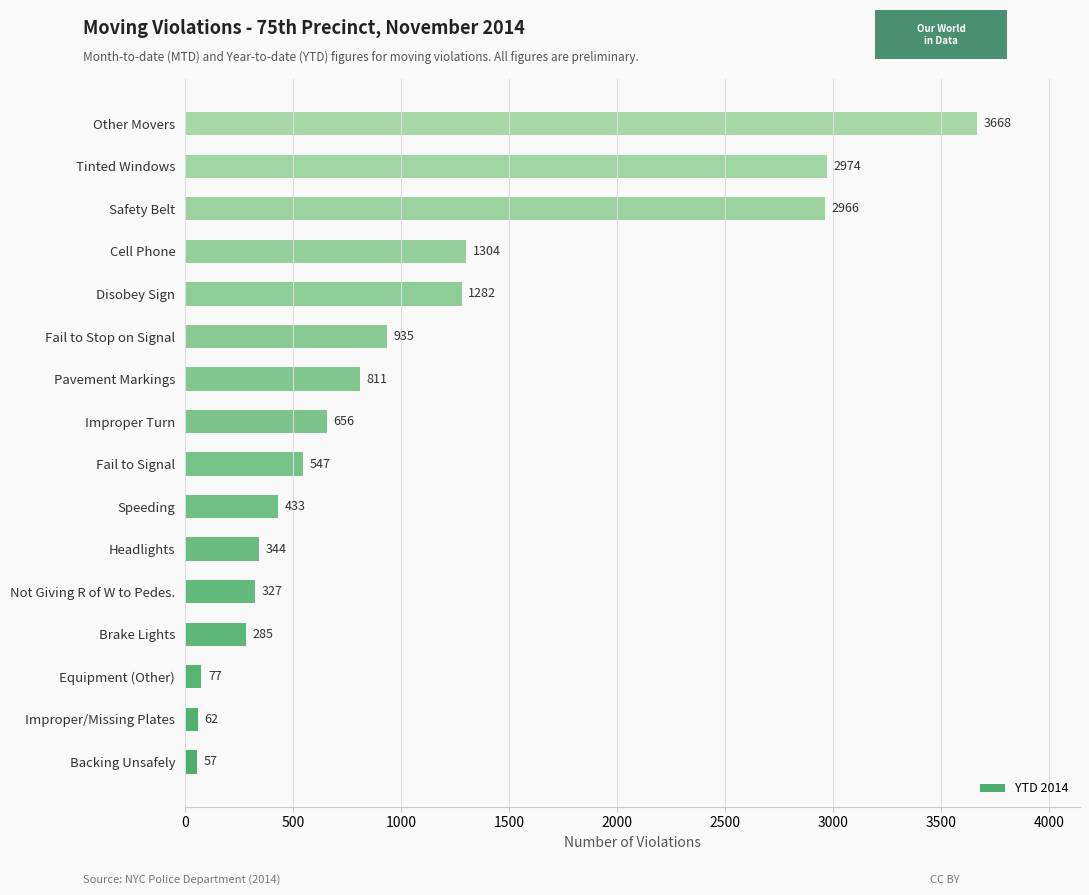

The chart shows a value of 251 at Improper Turn. True or false?

False